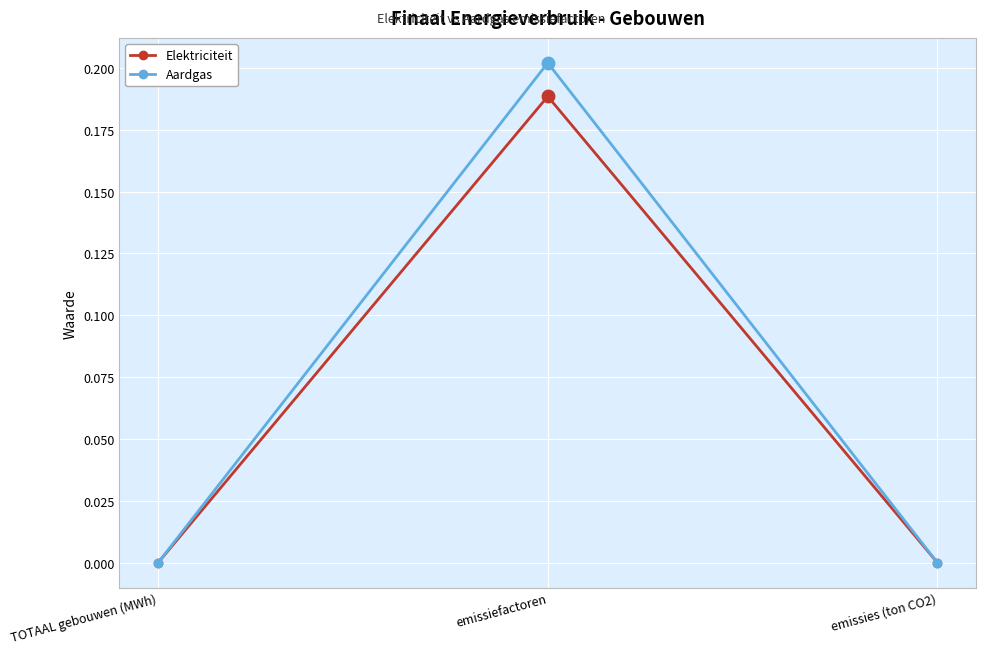

How many data points does each series have?

3